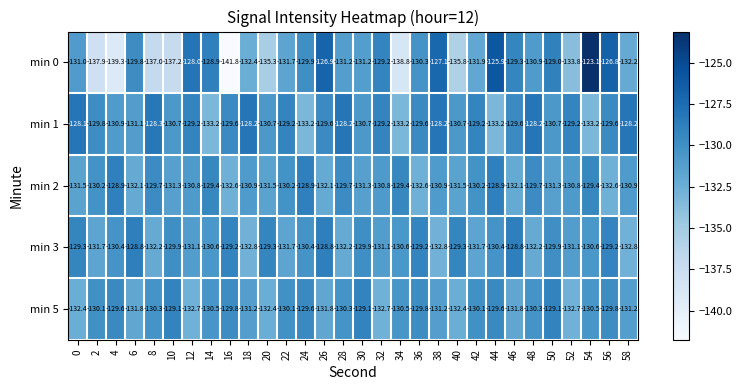

What is the smallest value displayed?

-141.8